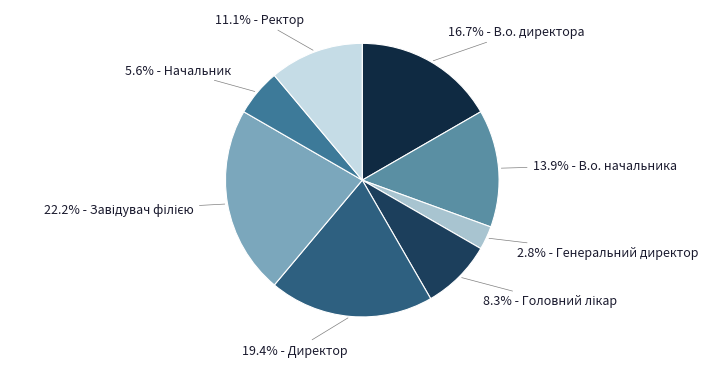

Which category has the biggest portion of the pie?

Завідувач філією